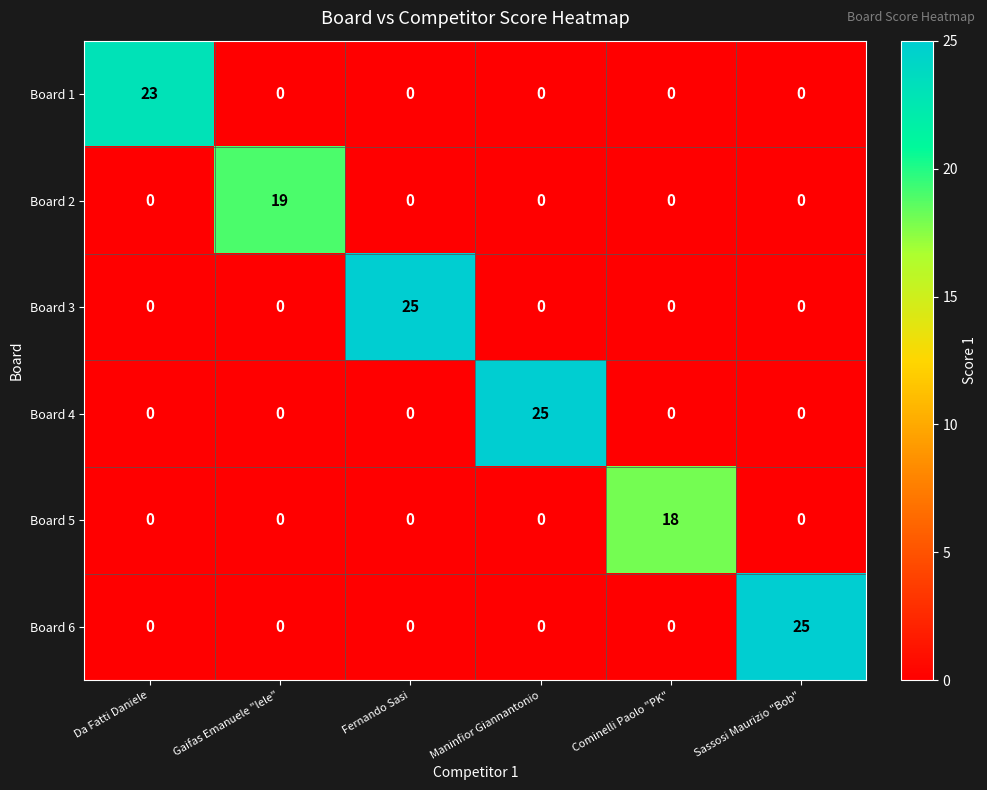

What is the sum of all Board 1 values?

23